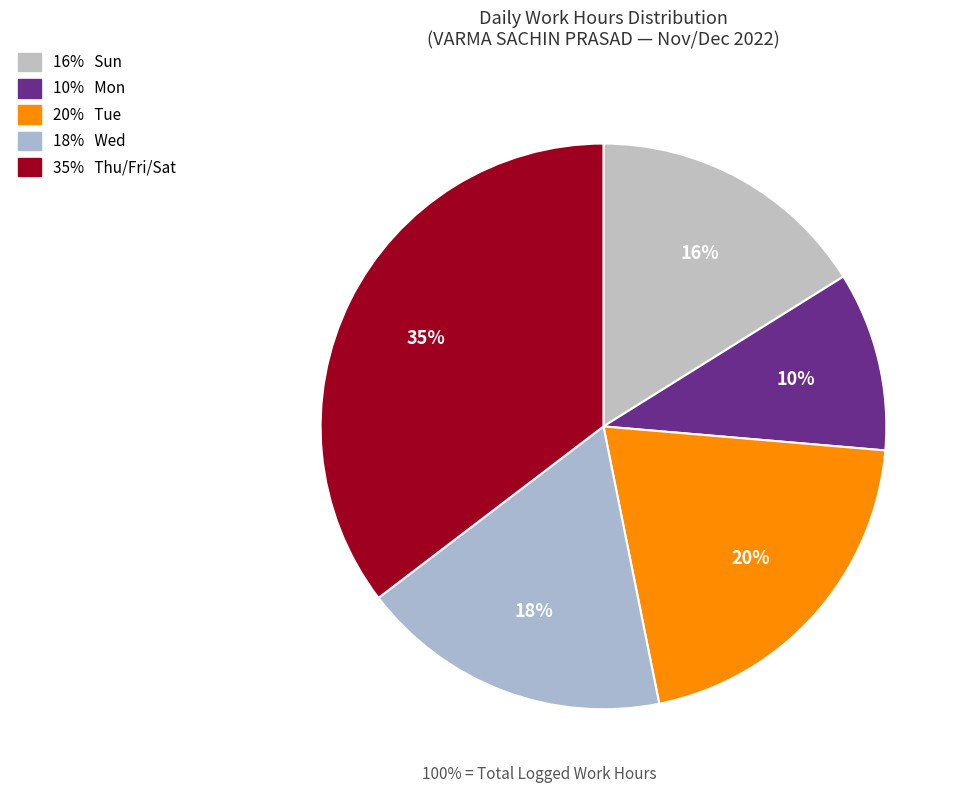

How many slices are in this pie chart?

5